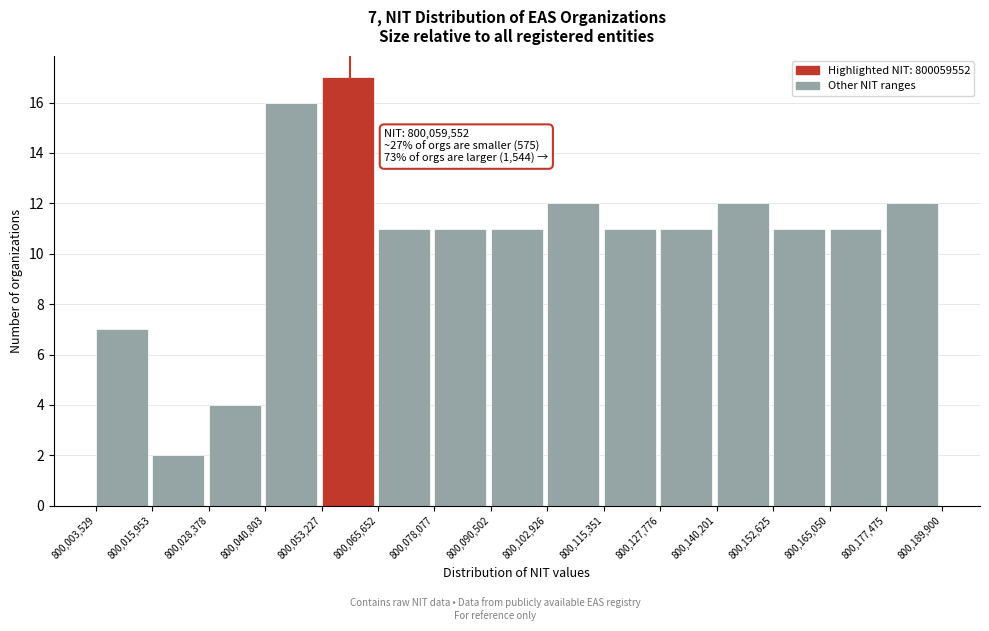

Over which range of the x-axis is the bar tallest?

800,053,227 to 800,065,652